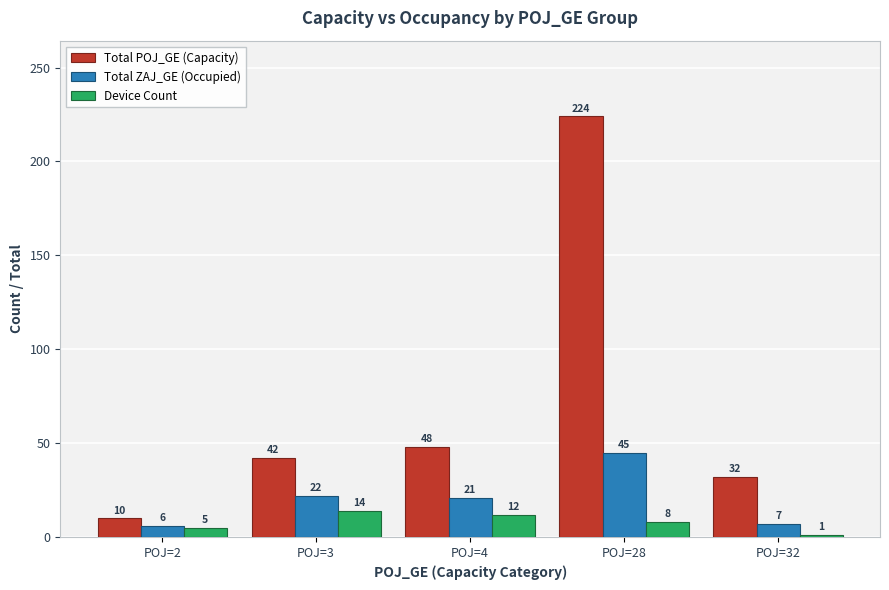

Which series has the widest spread of values?

Total POJ_GE (Capacity)